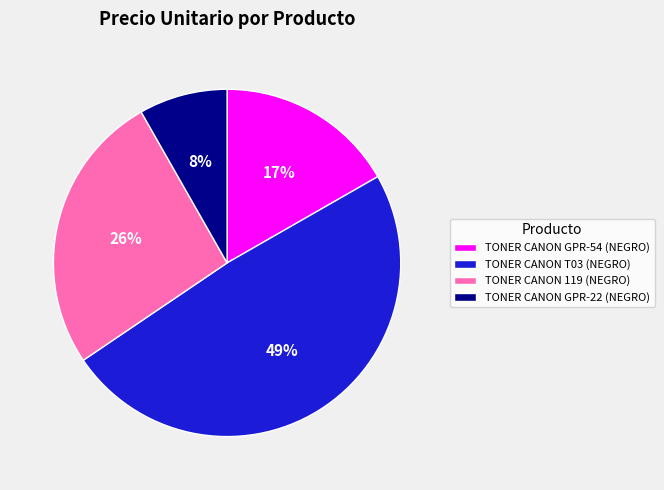

What is the ratio of the value at TONER CANON GPR-54 (NEGRO) to the value at TONER CANON T03 (NEGRO)?

0.3